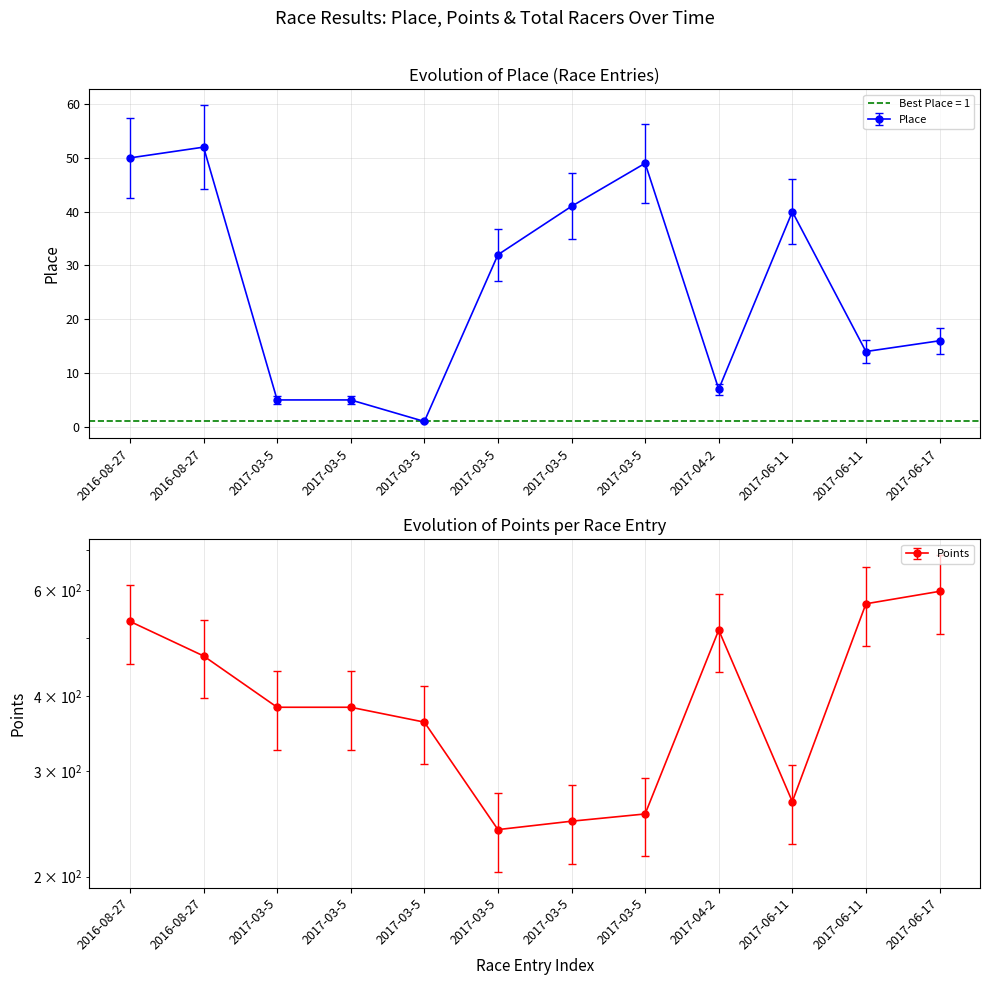

Reading right to left, what are all the values shown in this chart?

Place: 16.0	14.0	40.0	7.0	49.0	41.0	32.0	1.0	5.0	5.0	52.0	50.0
Points: 597.4	569.6	266.7	515.0	254.4	247.4	239.5	361.8	383.0	383.0	466.3	532.4